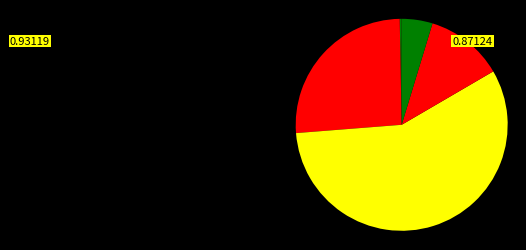

How many segments does this pie chart have?

6